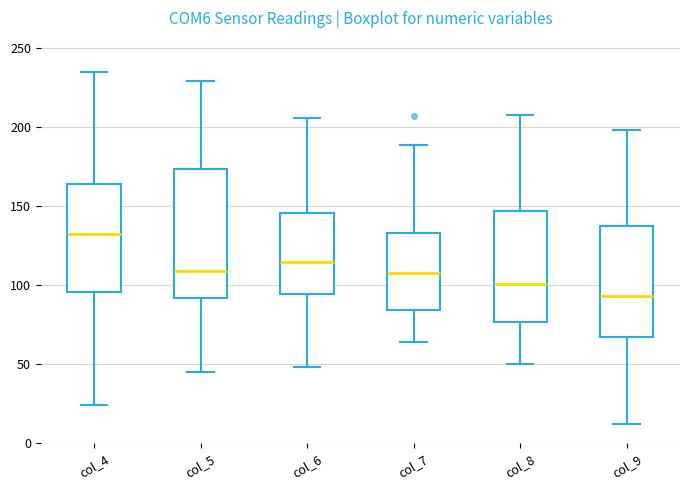

Where is the upper edge of the box for col_5 on the y-axis? The values are not printed on the chart, so give them approximately, as read against the axis.

175